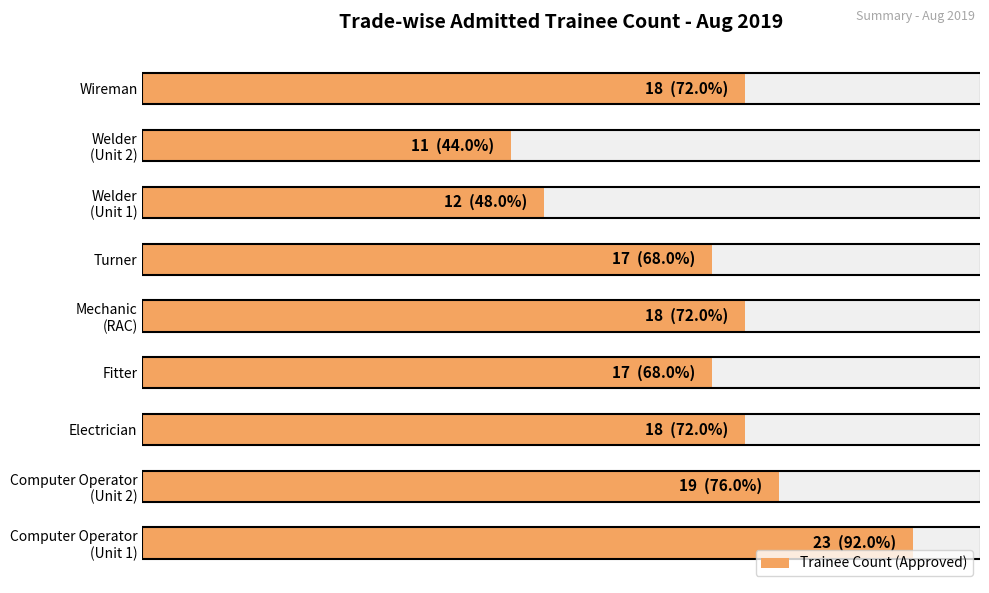

What is the greatest value displayed?

23